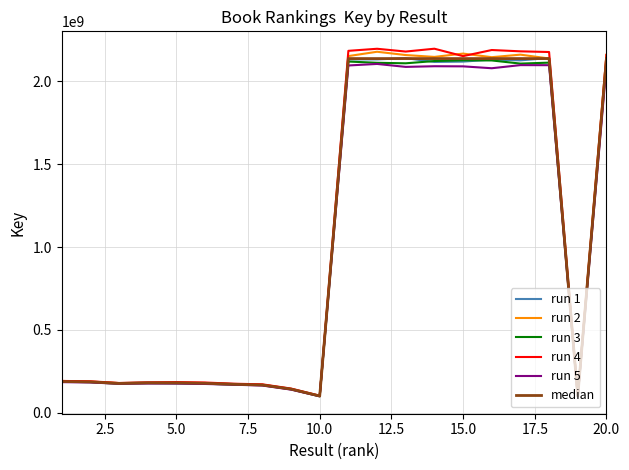

How many lines are shown in the chart?

6